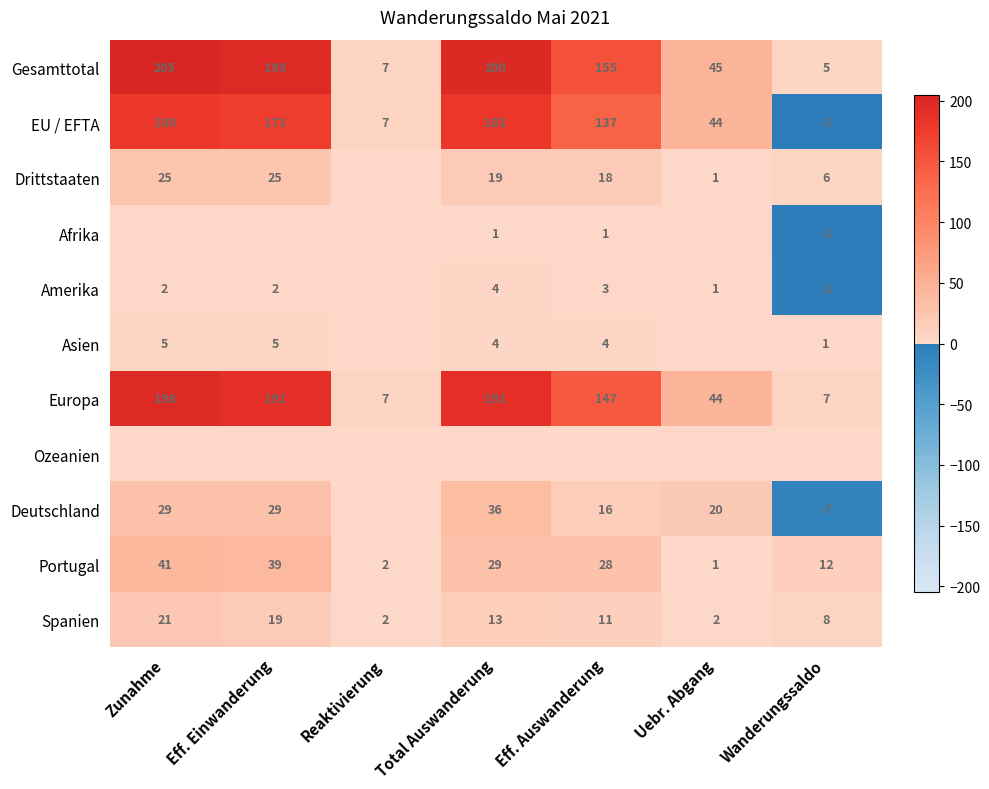

Which category has the highest value in the Gesamttotal series?

Zunahme